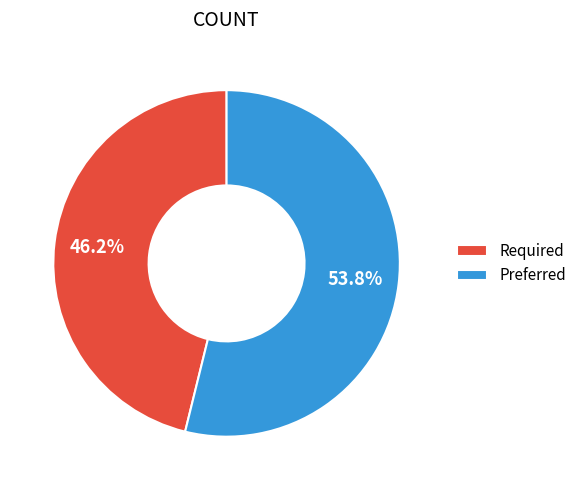

Is Preferred the majority of the pie?

Yes